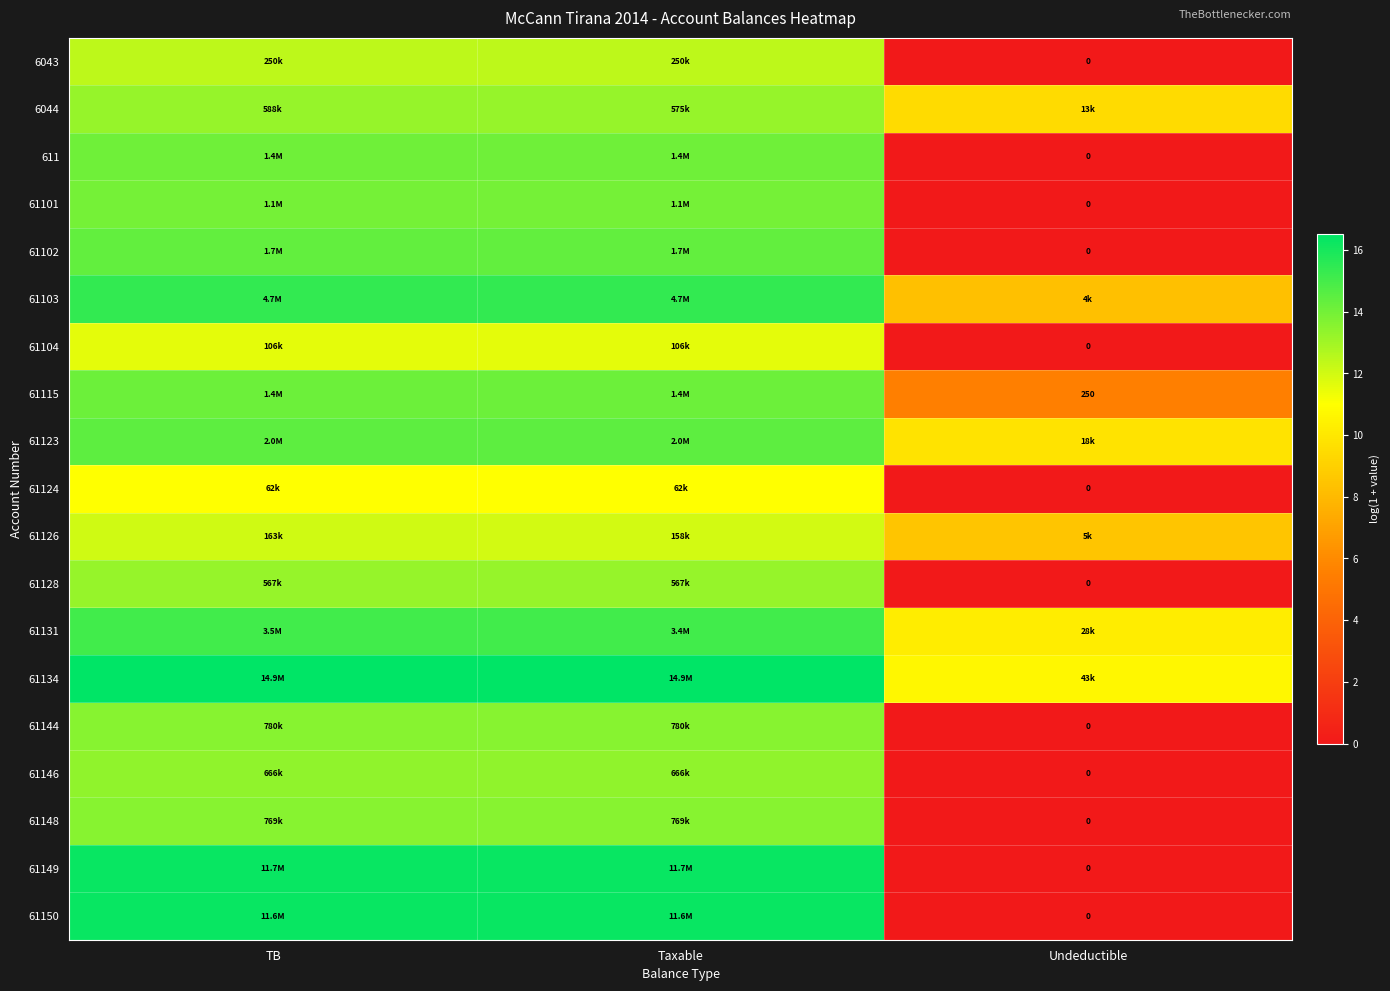

What is the difference between the highest and lowest values at Undeductible?

10.7